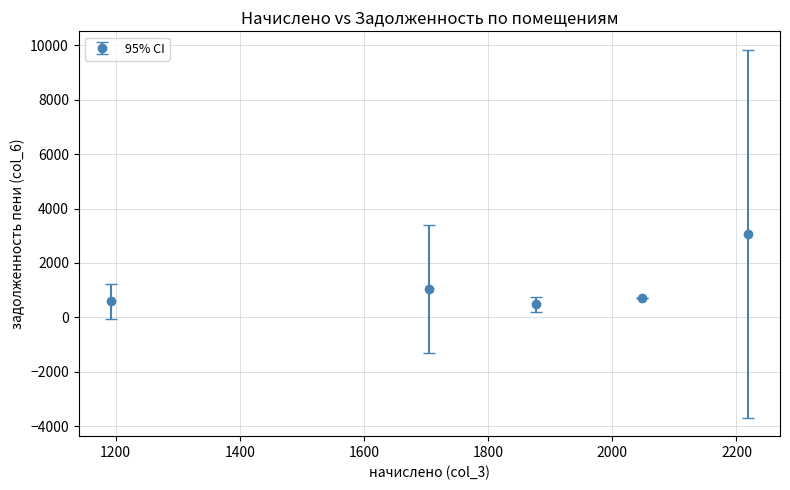

What is the value of the 1st point from the left?

588.3